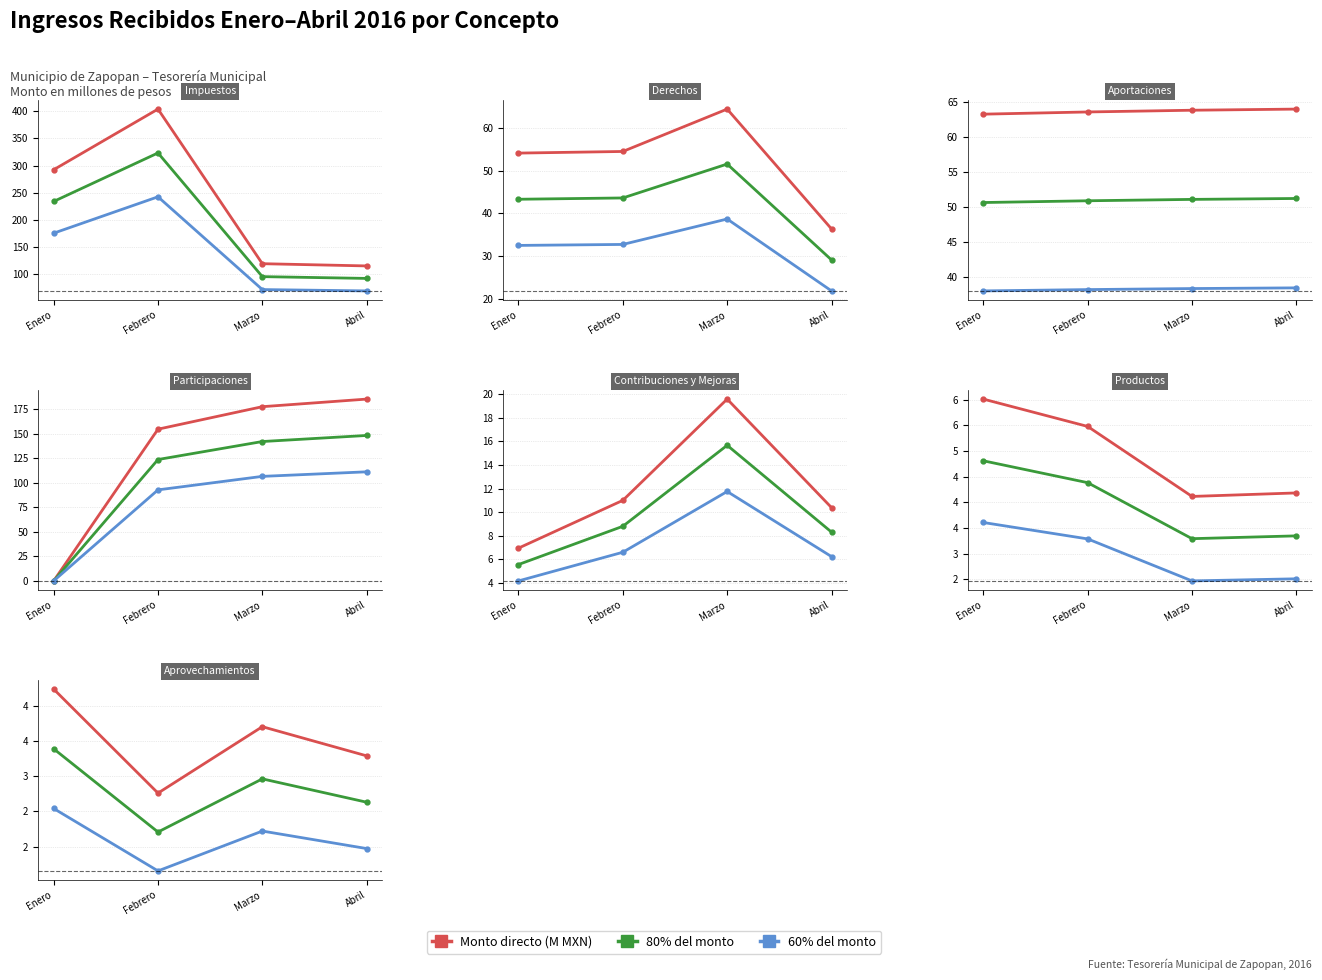

What is the lowest value of the 60% del monto series?

1.7